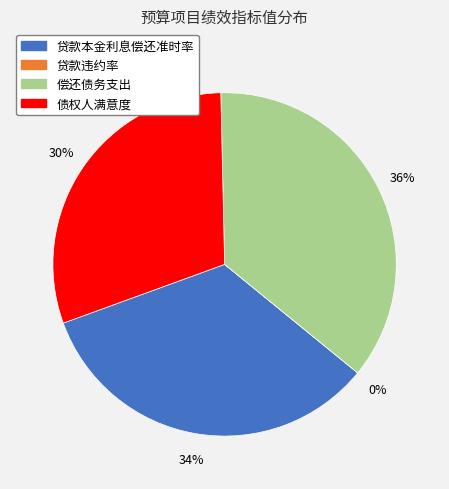

What percentage do 贷款违约率 and 债权人满意度 together represent?

30.2%